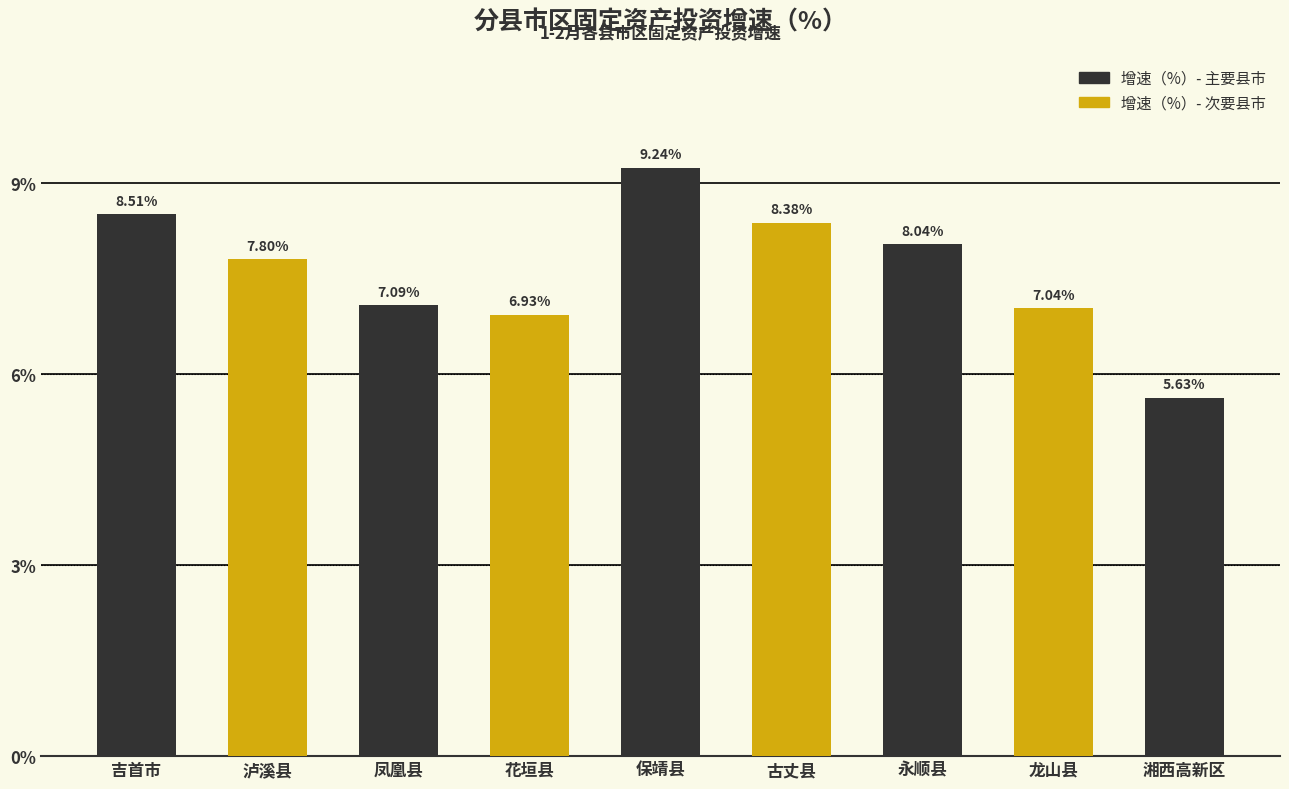

At which category does the chart reach its minimum across all series?

湘西高新区